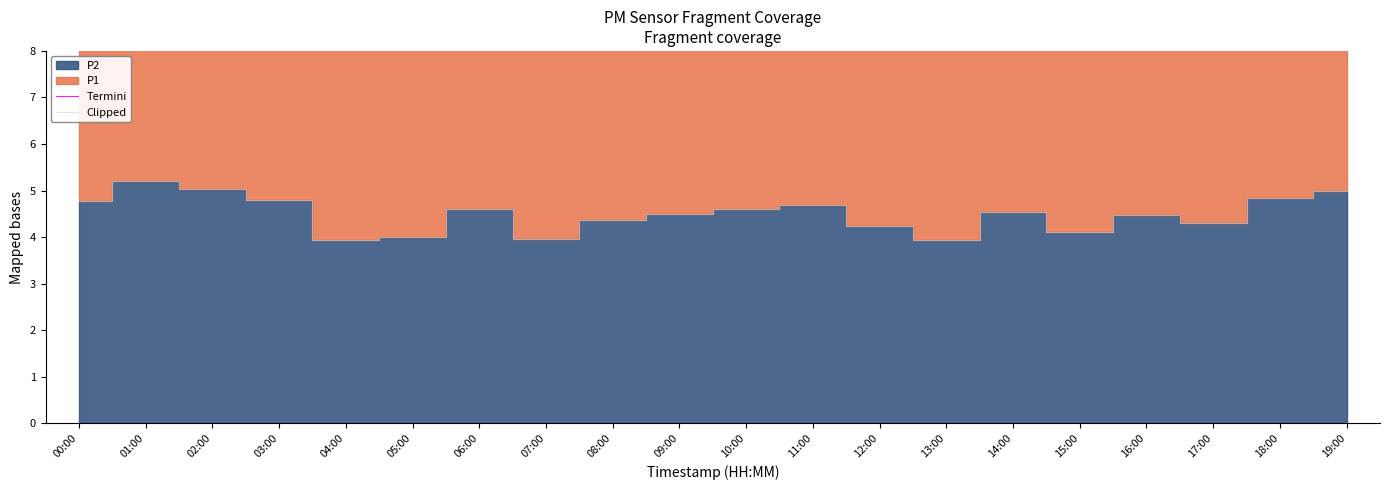

What is the smallest value displayed?

3.9